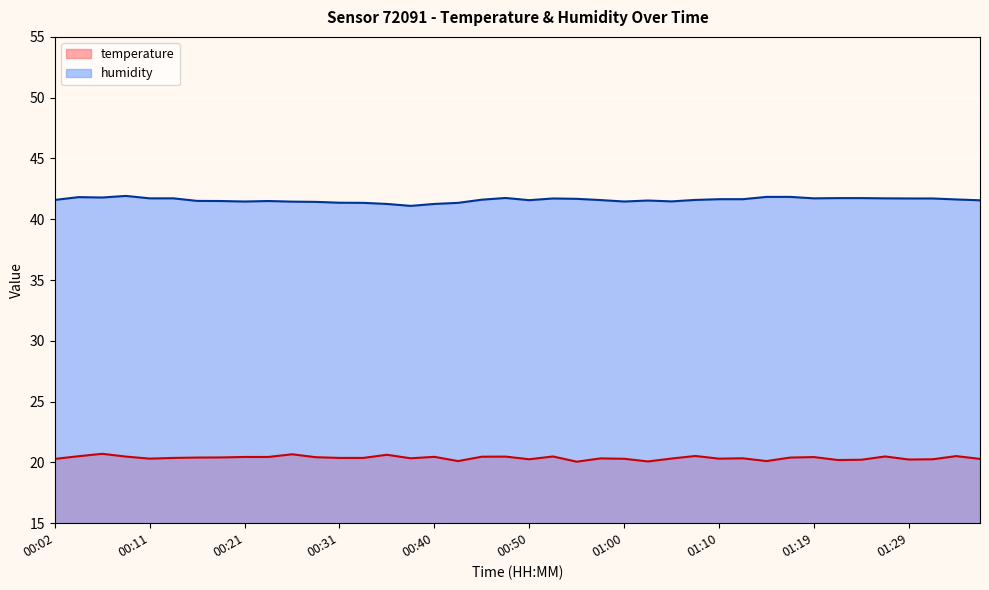

True or false: humidity and temperature cross at least once.

False